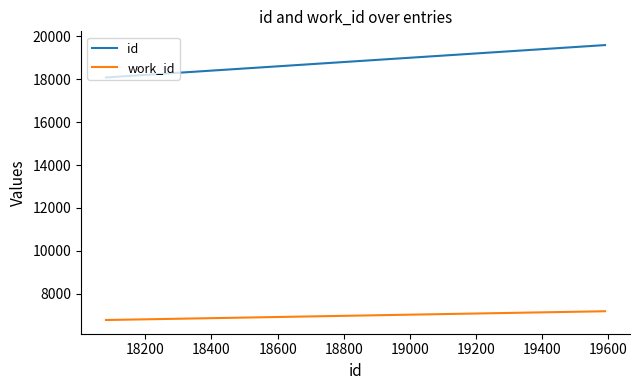

Which series has the largest range (max minus min)?

id